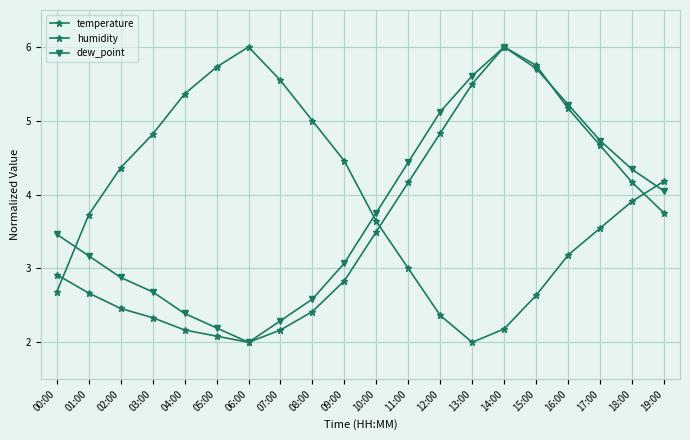

How many categories are shown in the chart?

20